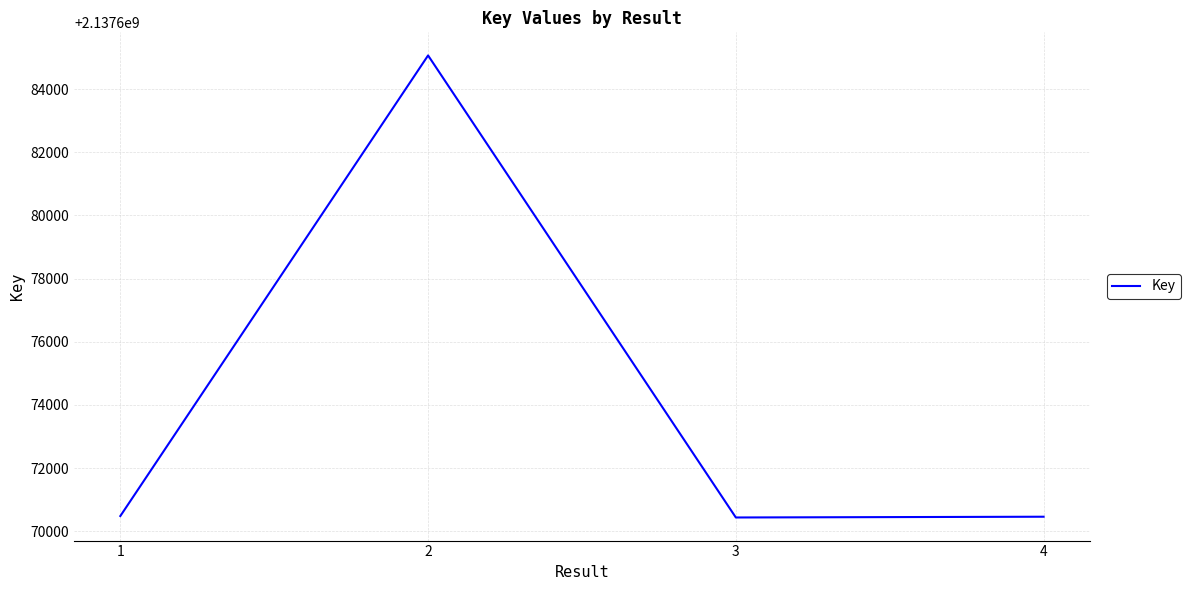

Where is the first local maximum?

2